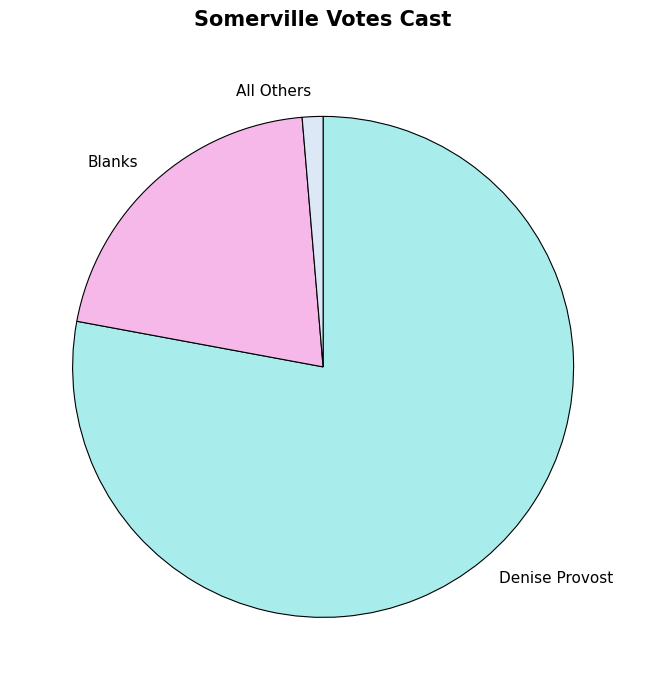

How many slices are in this pie chart?

3